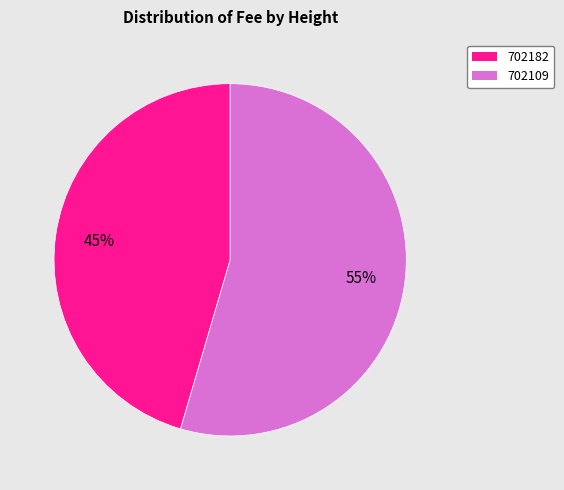

Does any single category account for the majority?

Yes